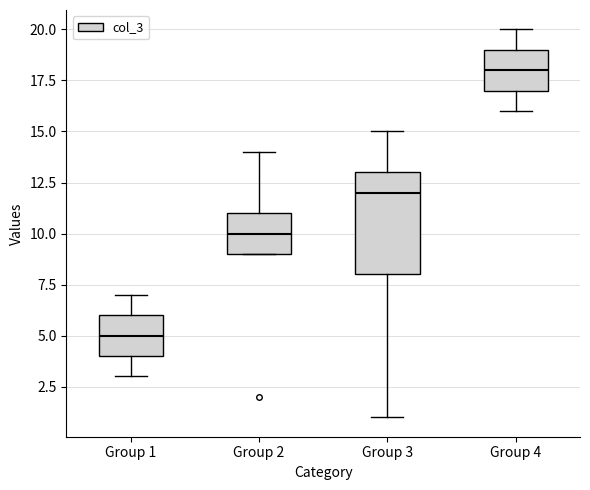

Comparing the boxes themselves (not the whiskers), which one is the tallest?

Group 3